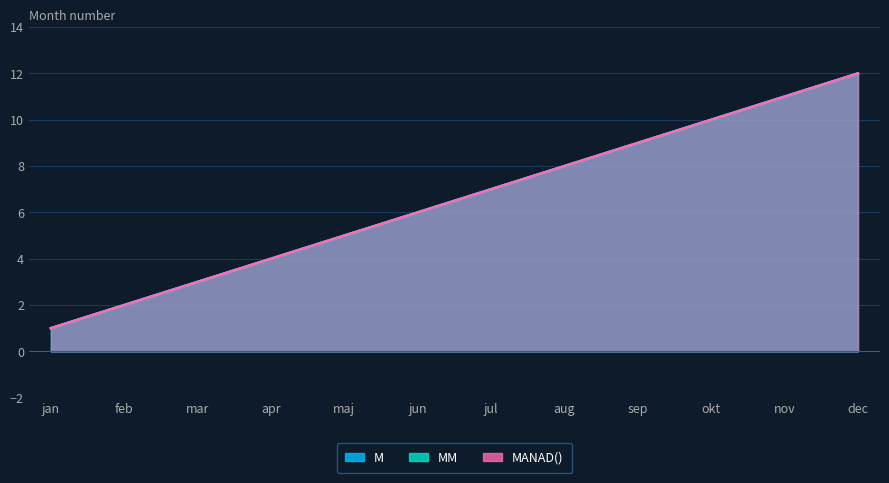

Rank the series by their maximum value, from lowest to highest.

M, MM, MANAD